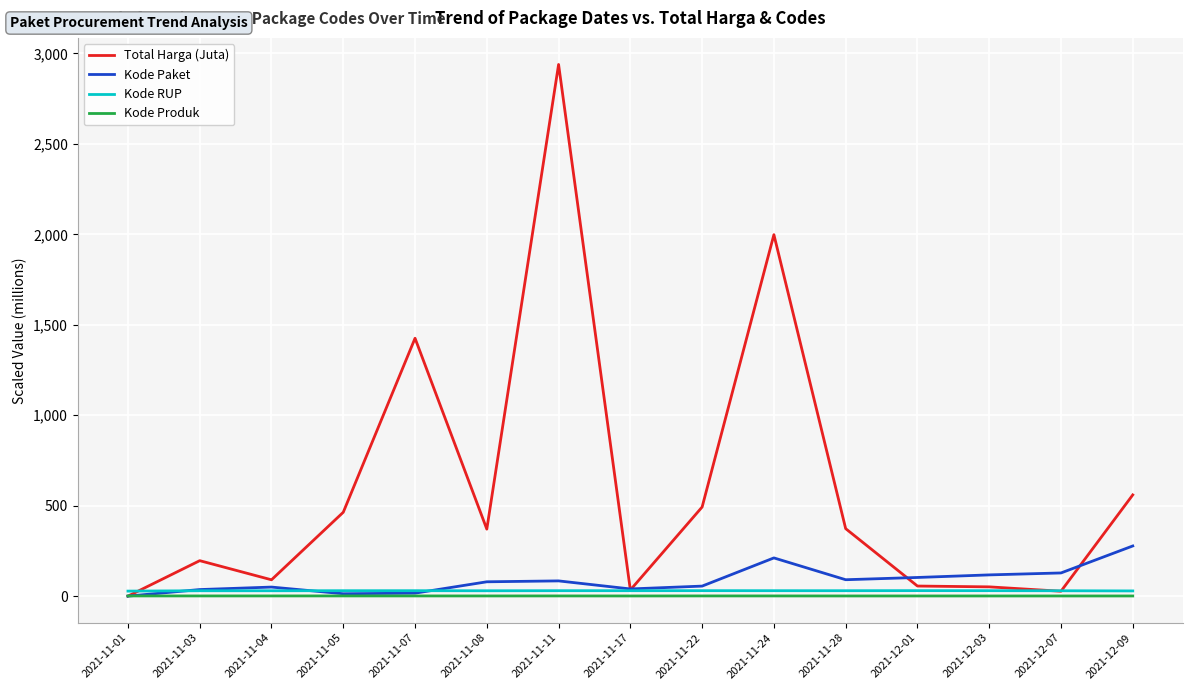

Which series changed the most between 2021-11-05 and 2021-12-01?

Total Harga (Juta)